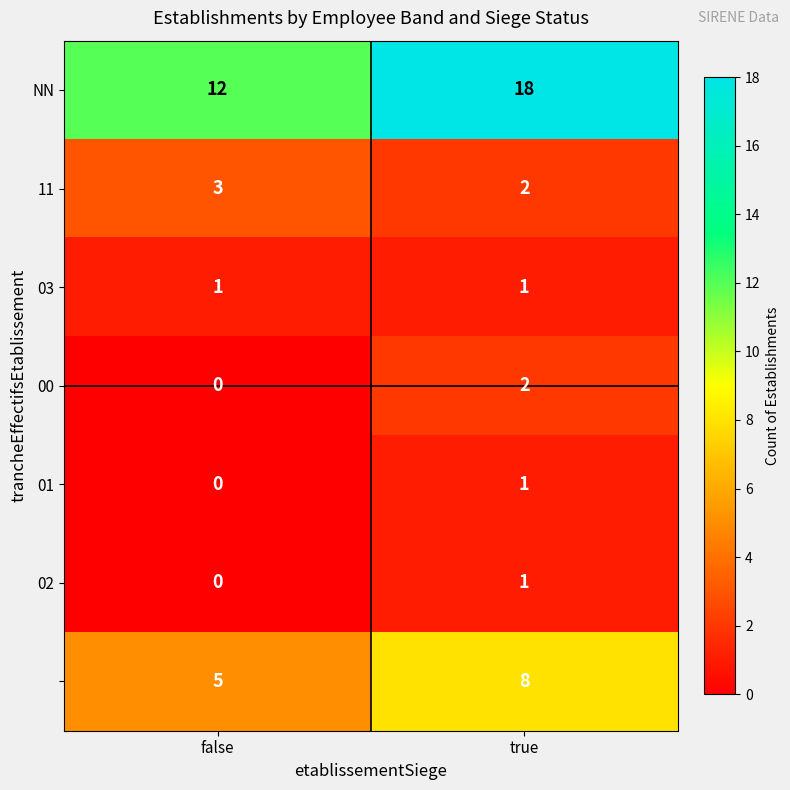

At which category is the sum across all series the highest?

true